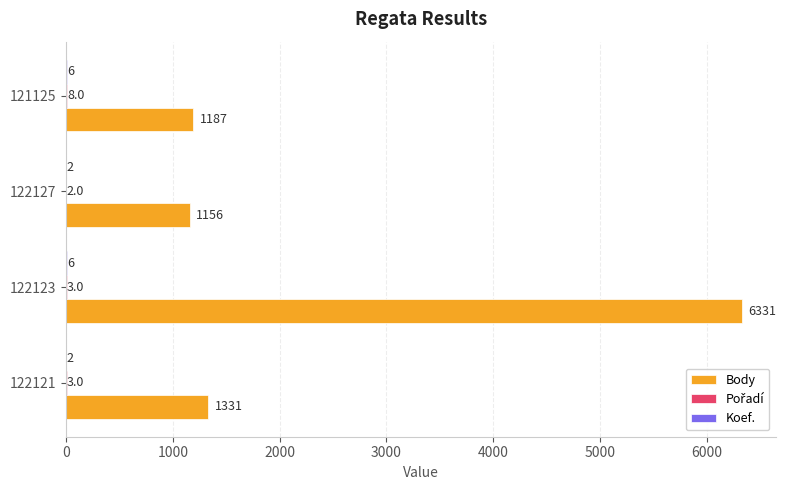

What value does the Body series have at 121125?

1187